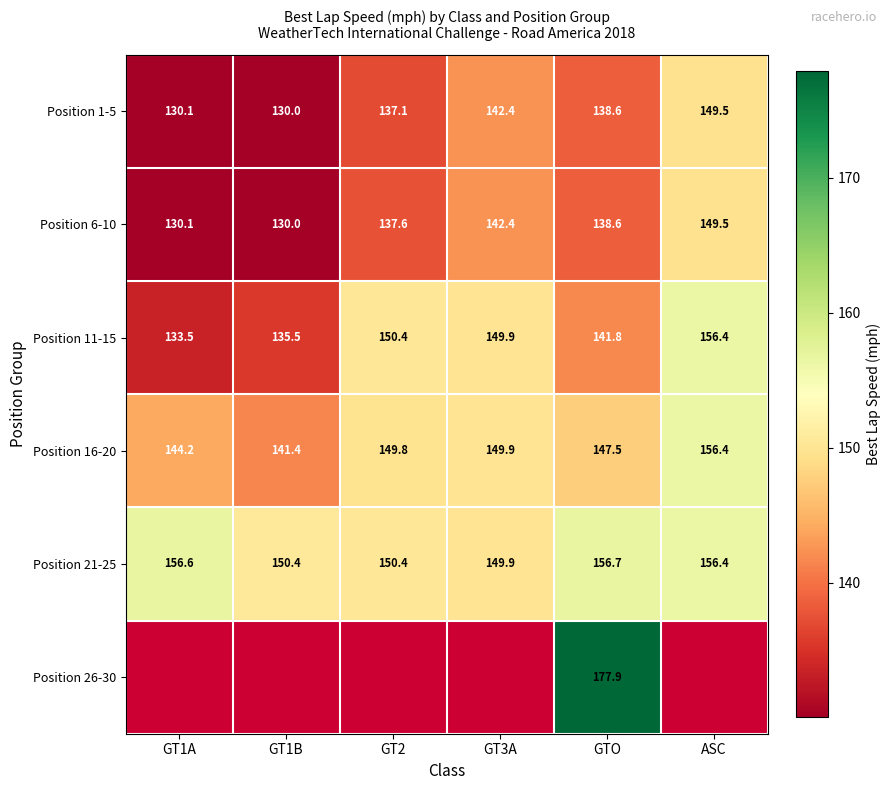

Which category has the lowest value in the Position 11-15 series?

GT1A